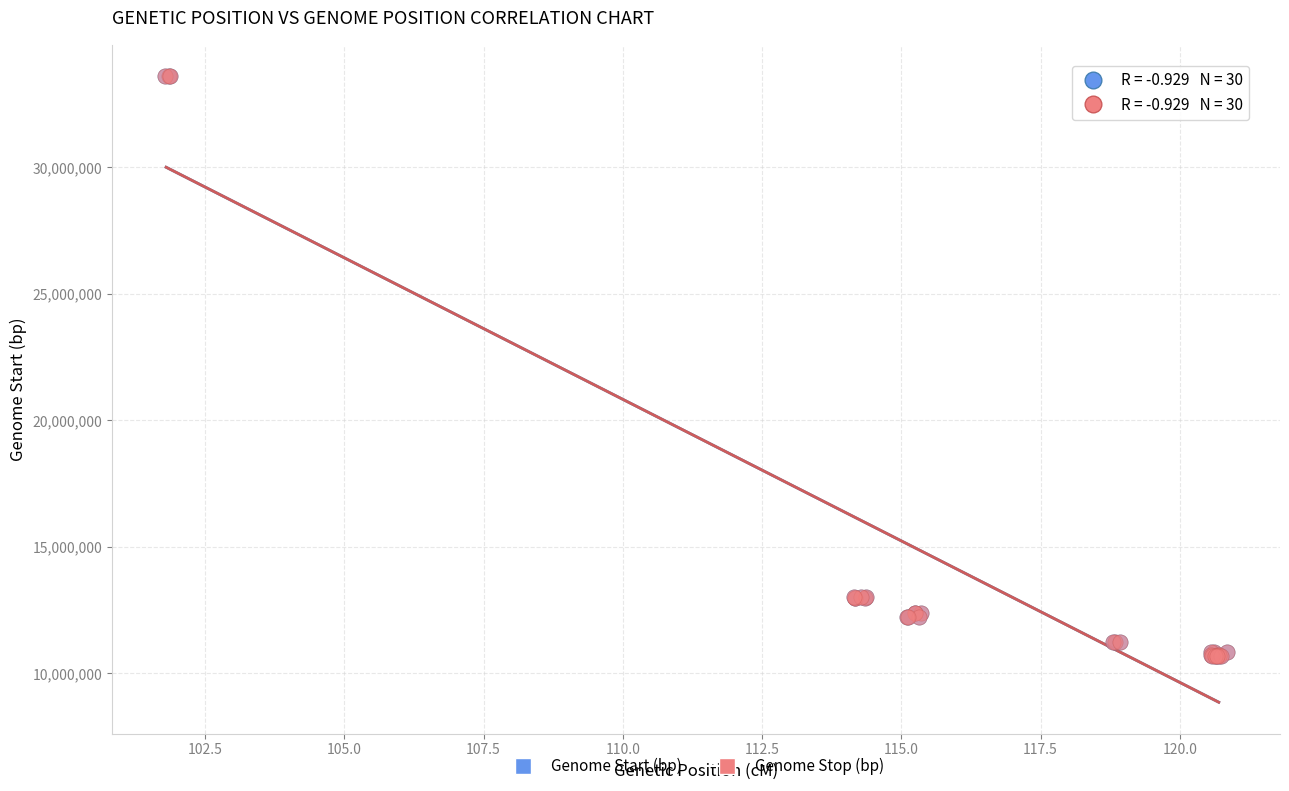

What are all the series names shown in the legend?

Genome Start (bp), Genome Stop (bp)